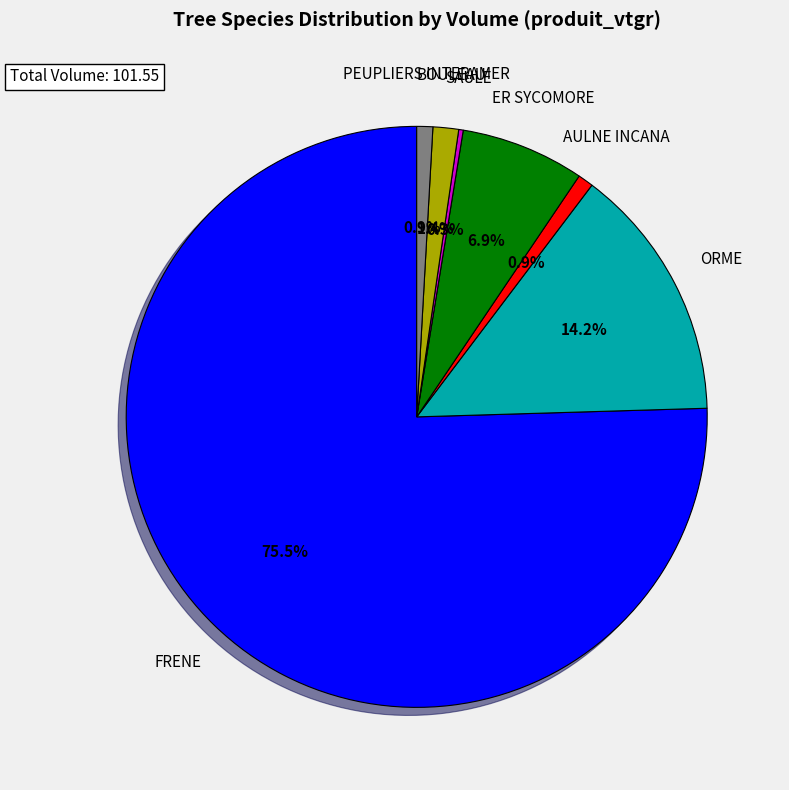

What is the largest slice in the pie chart?

FRENE